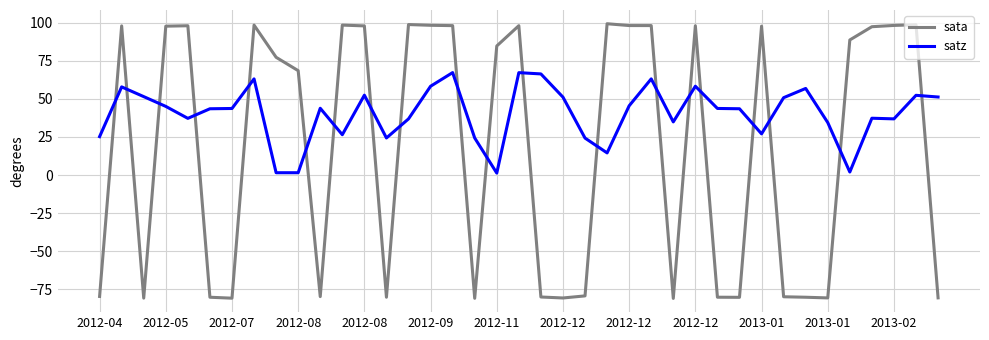

What is the maximum value for satz?

67.3